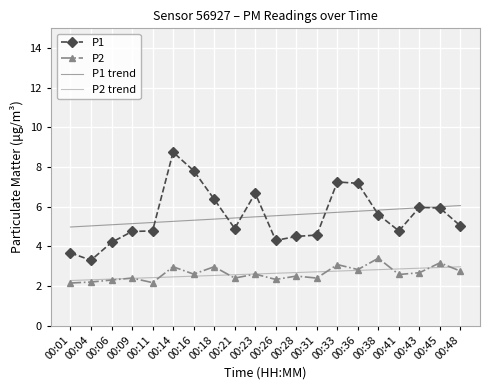

List the series in order of their peak value, highest first.

P1, P1 trend, P2, P2 trend